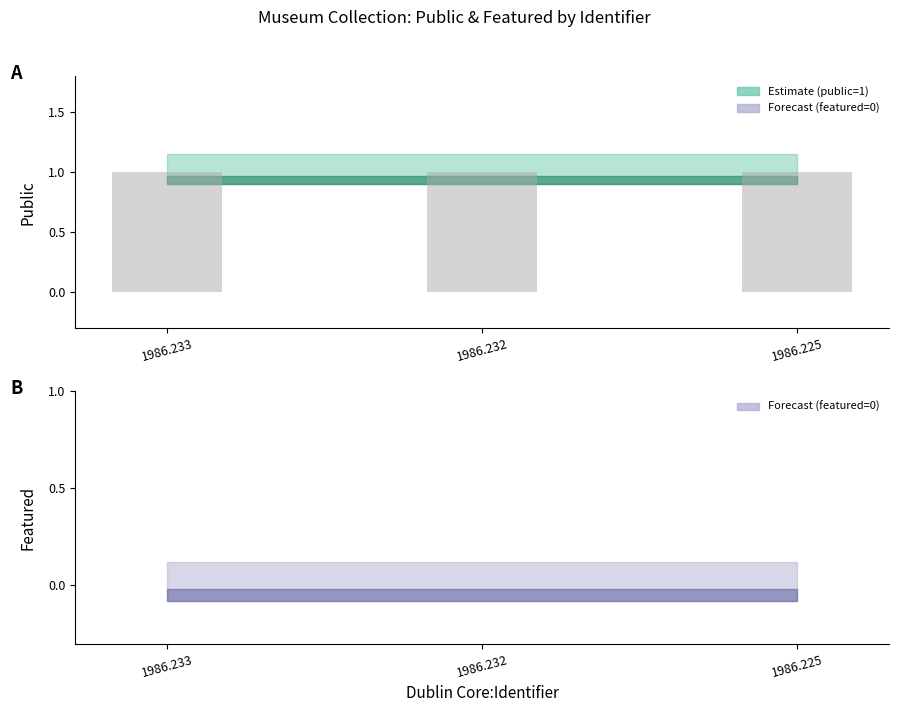

At which category does the chart reach its peak across all series?

1986.233